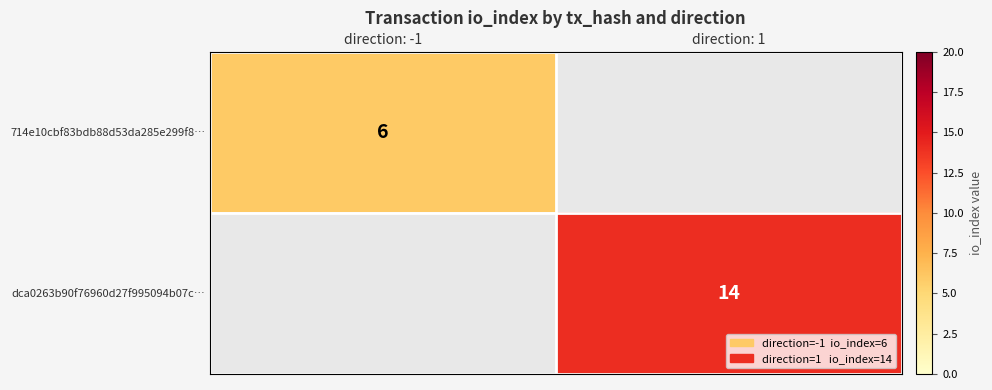

True or false: 714e10cbf83bdb88d53da285e299f8… has a value of 3 at direction: -1.

False